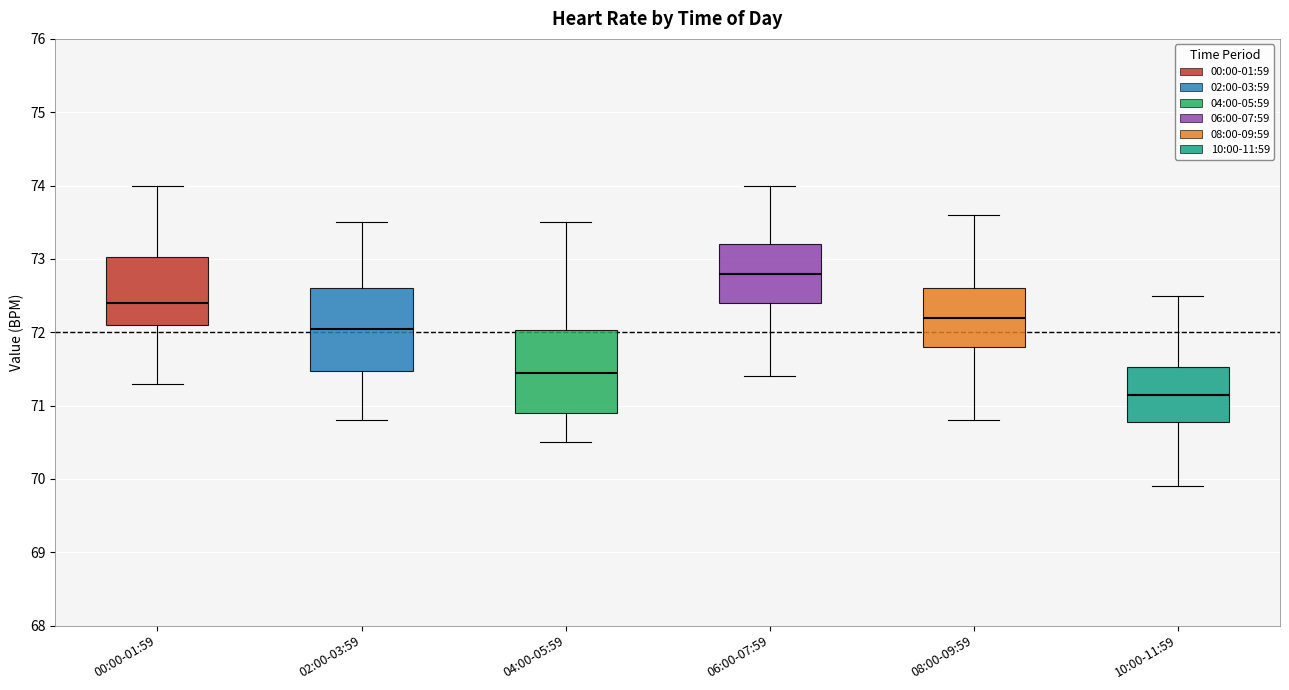

Which box has the highest median line?

06:00-07:59